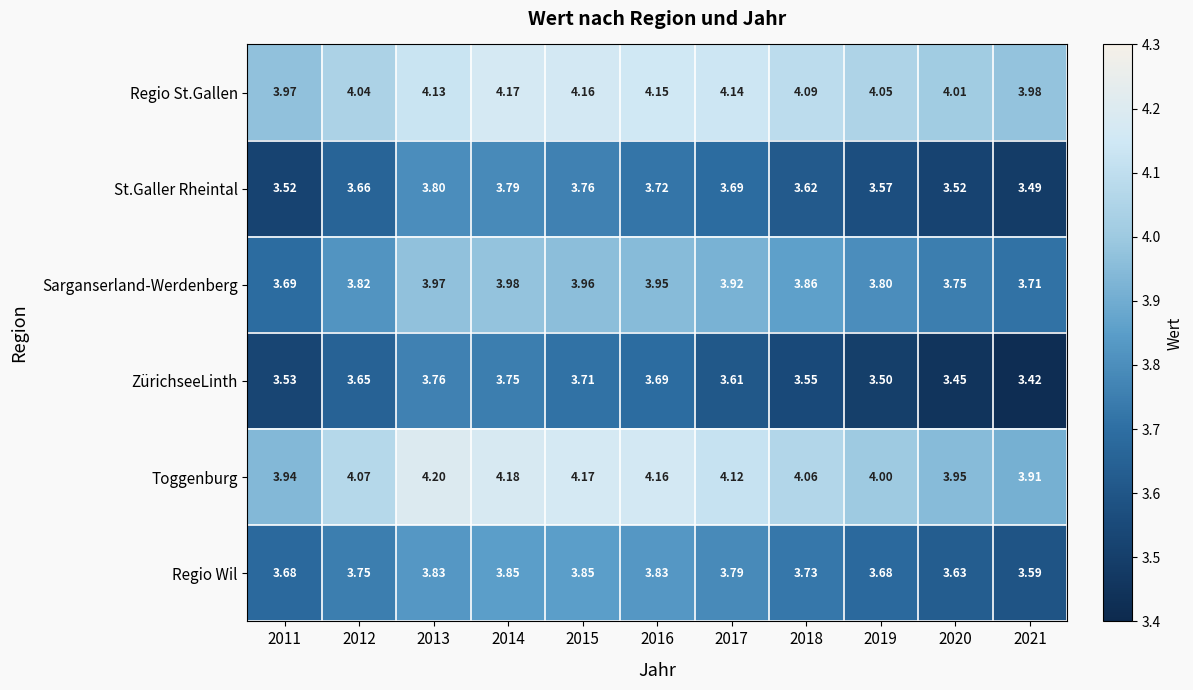

Rank the series at 2019 from highest to lowest value.

Regio St.Gallen, Toggenburg, Sarganserland-Werdenberg, Regio Wil, St.Galler Rheintal, ZürichseeLinth